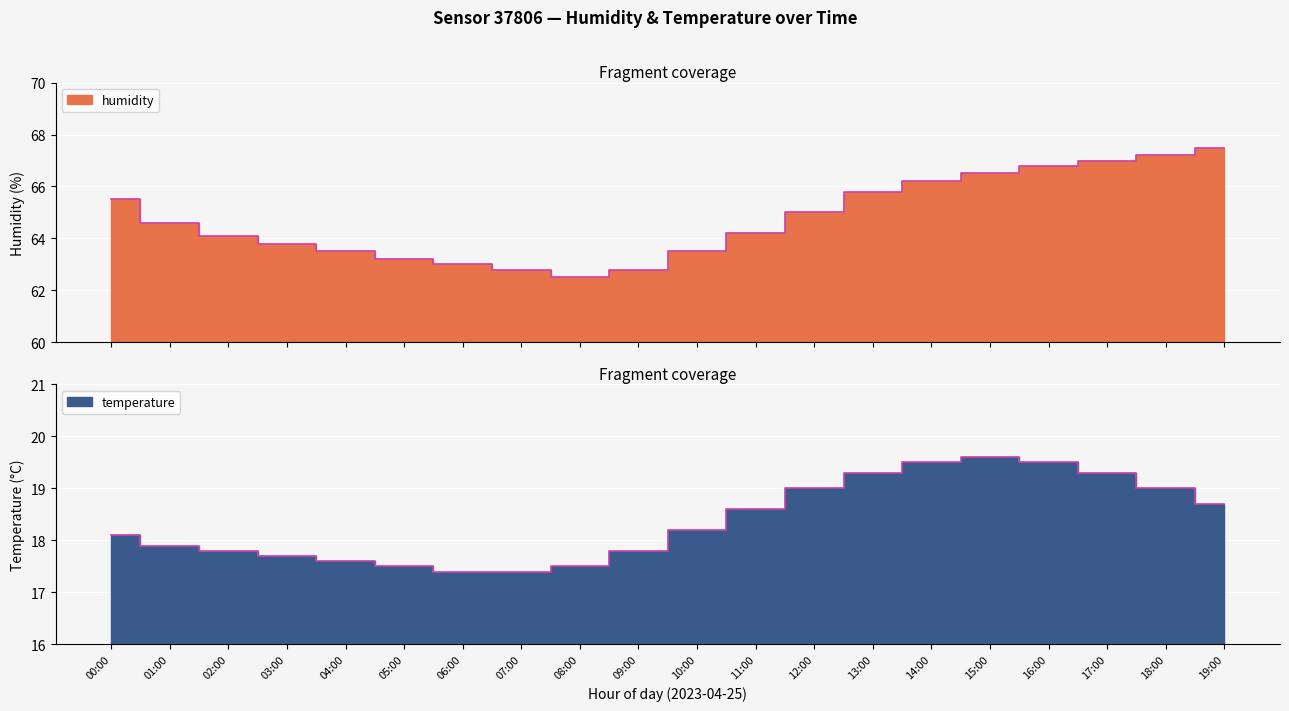

True or false: temperature and humidity cross at least once.

False